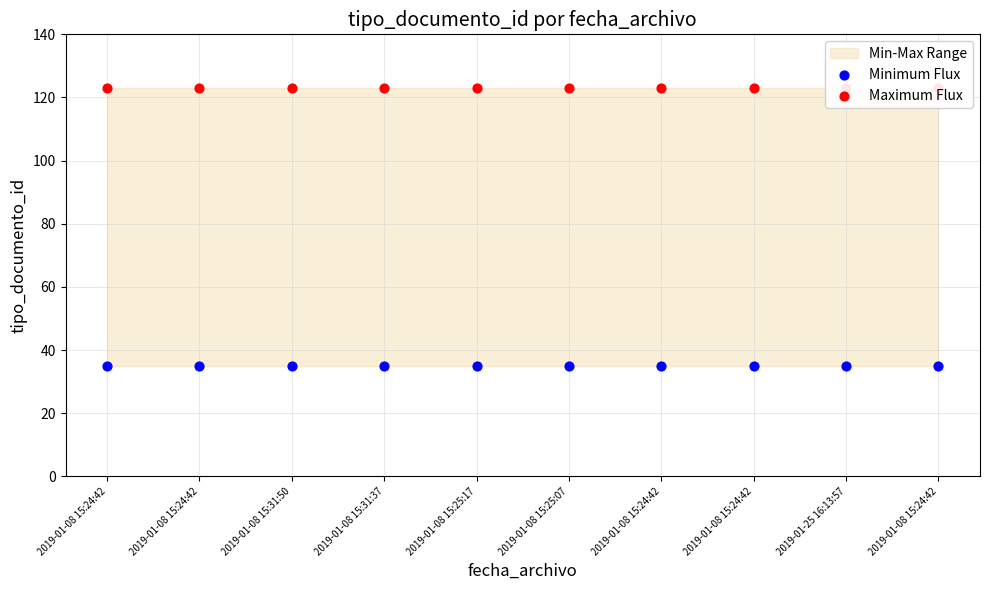

At how many categories does at least one series exceed 97?

10